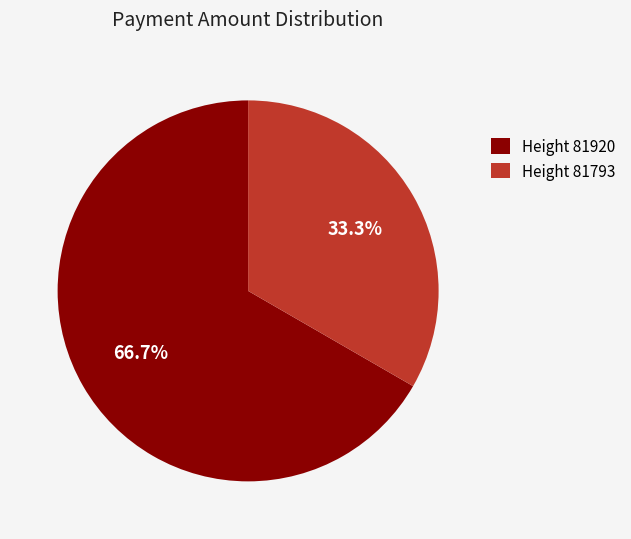

Which slice is the smallest?

Height 81793